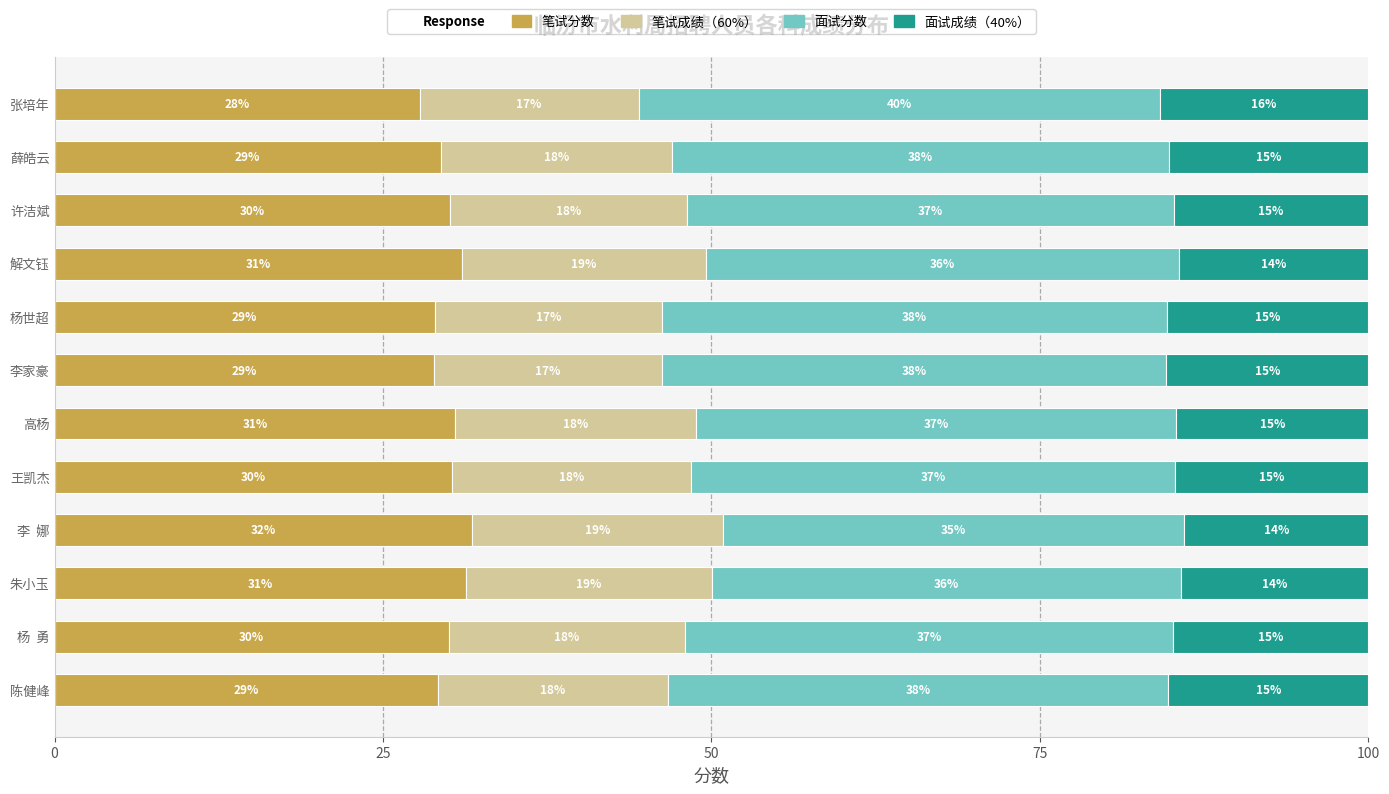

Which category has the highest value in the 笔试分数 series?

李  娜